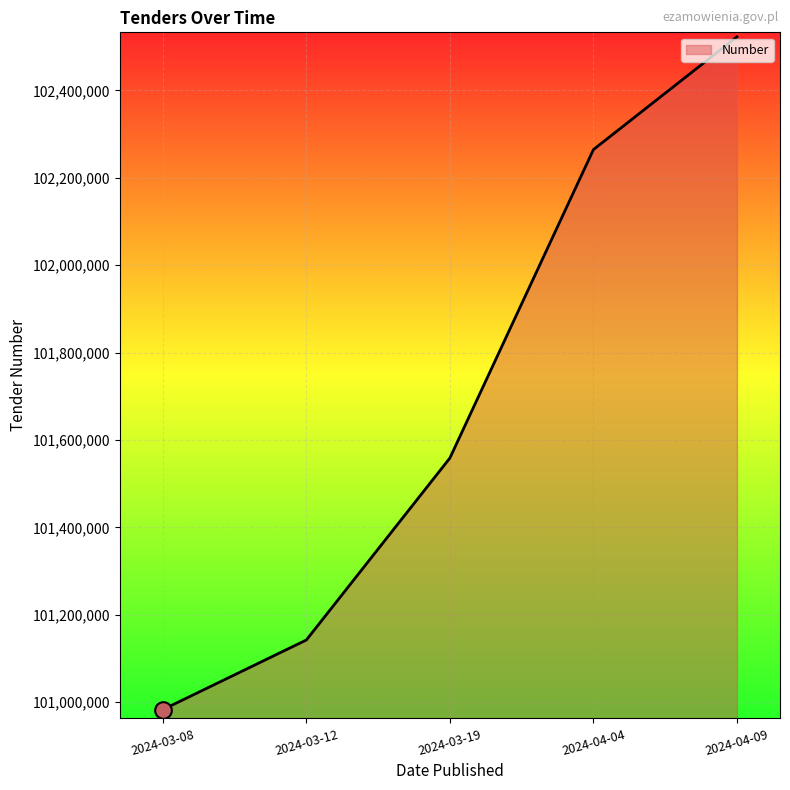

What is the difference between the values at 2024-03-12 and 2024-04-09?

1380212